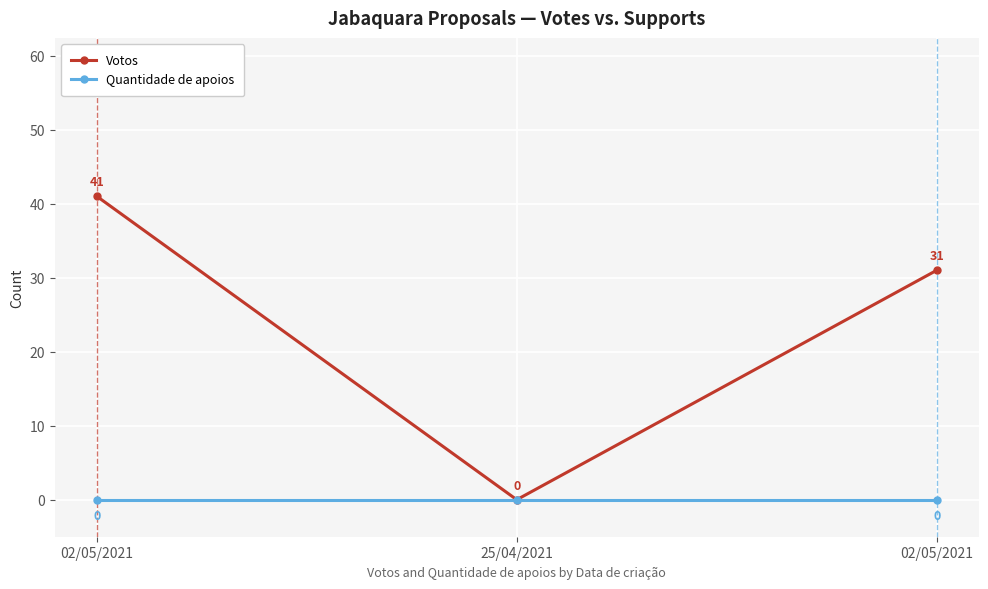

What is the value of the Votos point at the 3rd from the left?

41